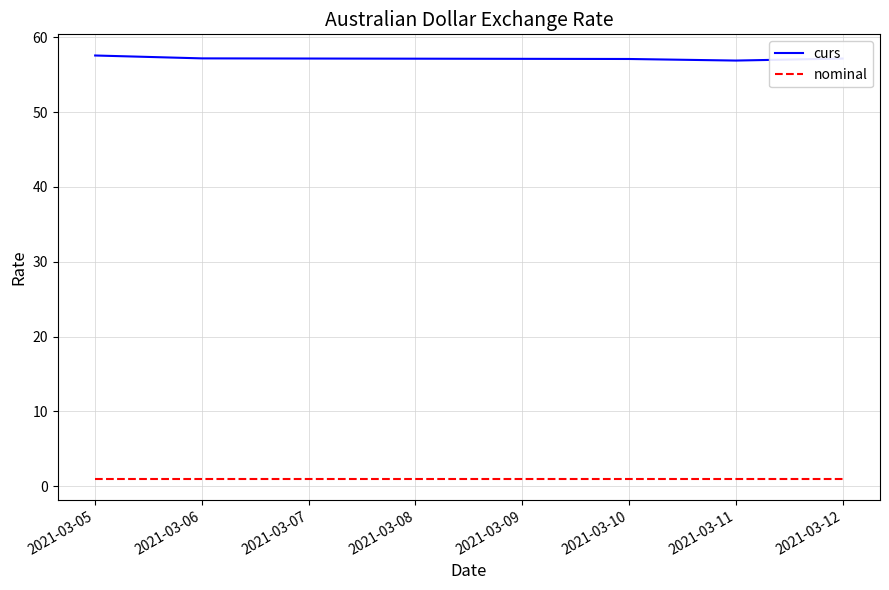

The value of curs at 2021-03-06 is 57.2. True or false?

True